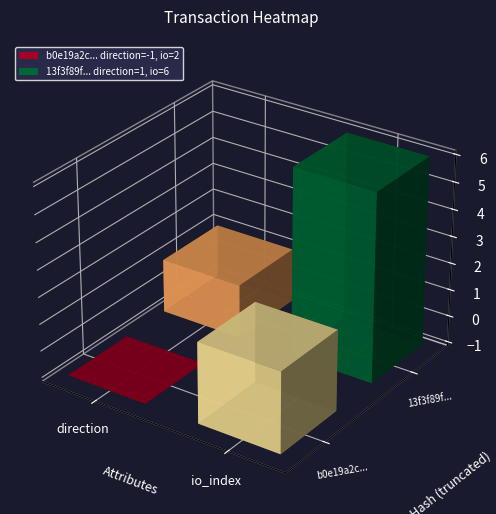

Reading left to right, extract all data points from this chart.

b0e19a2c44ec673ce8744bfcffe0855de5e9dd5: 0=-1	1=2
13f3f89fd9b85fe1367041951c92515b62a0079: 0=1	1=6